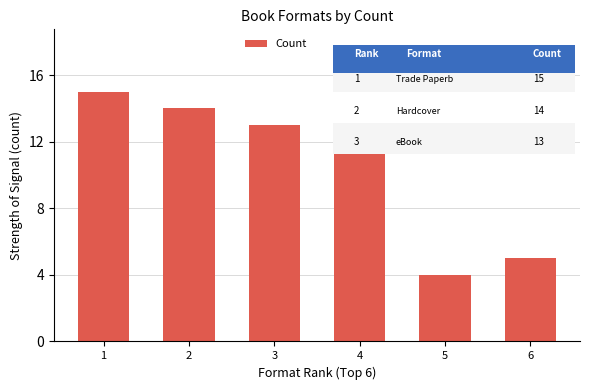

Between 5 and 1, which is larger?

1